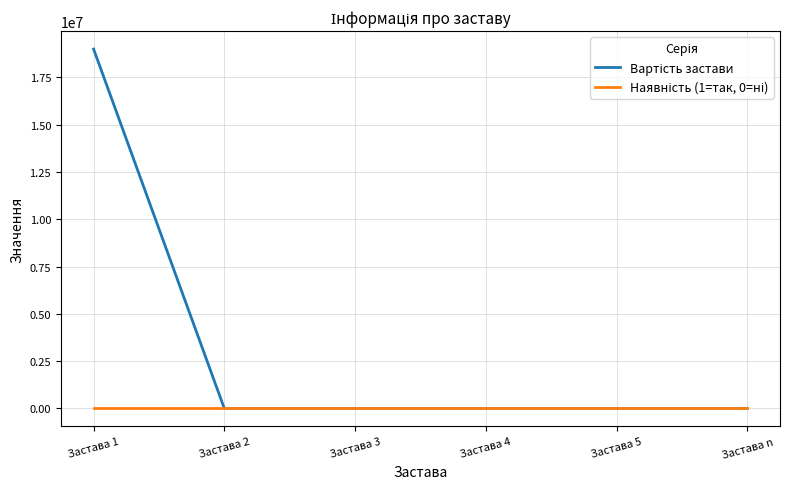

At which category is the sum across all series the highest?

Застава 1